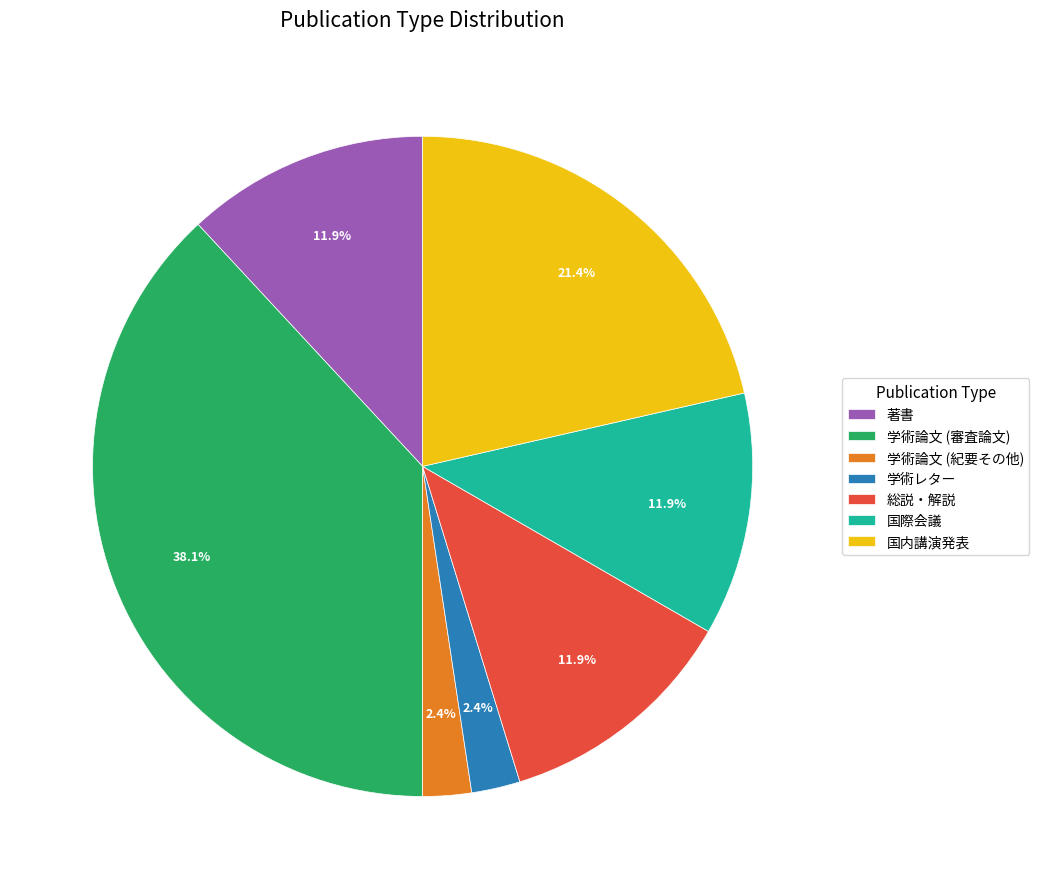

The 学術論文 (審査論文) slice represents 28% of the pie. True or false?

False